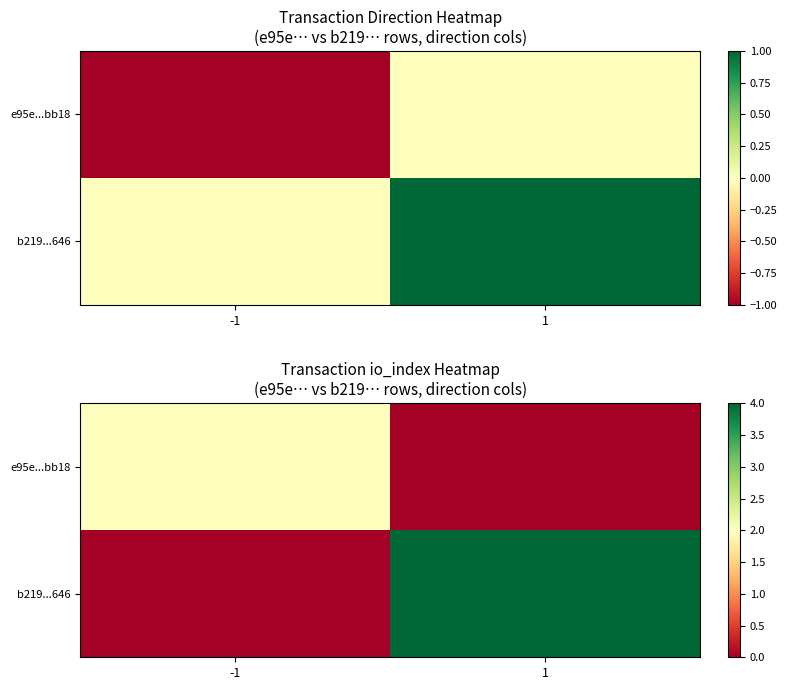

What is the sum of all e95e...bb18 values?

2